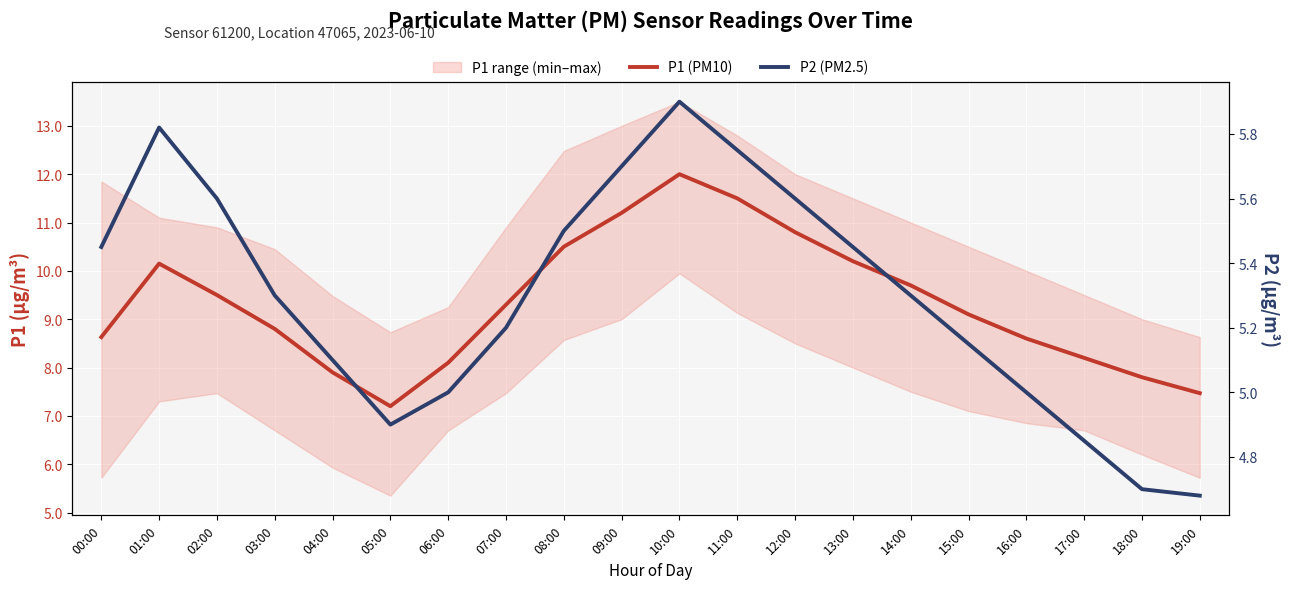

Which has a higher value, 18:00 or 03:00?

03:00